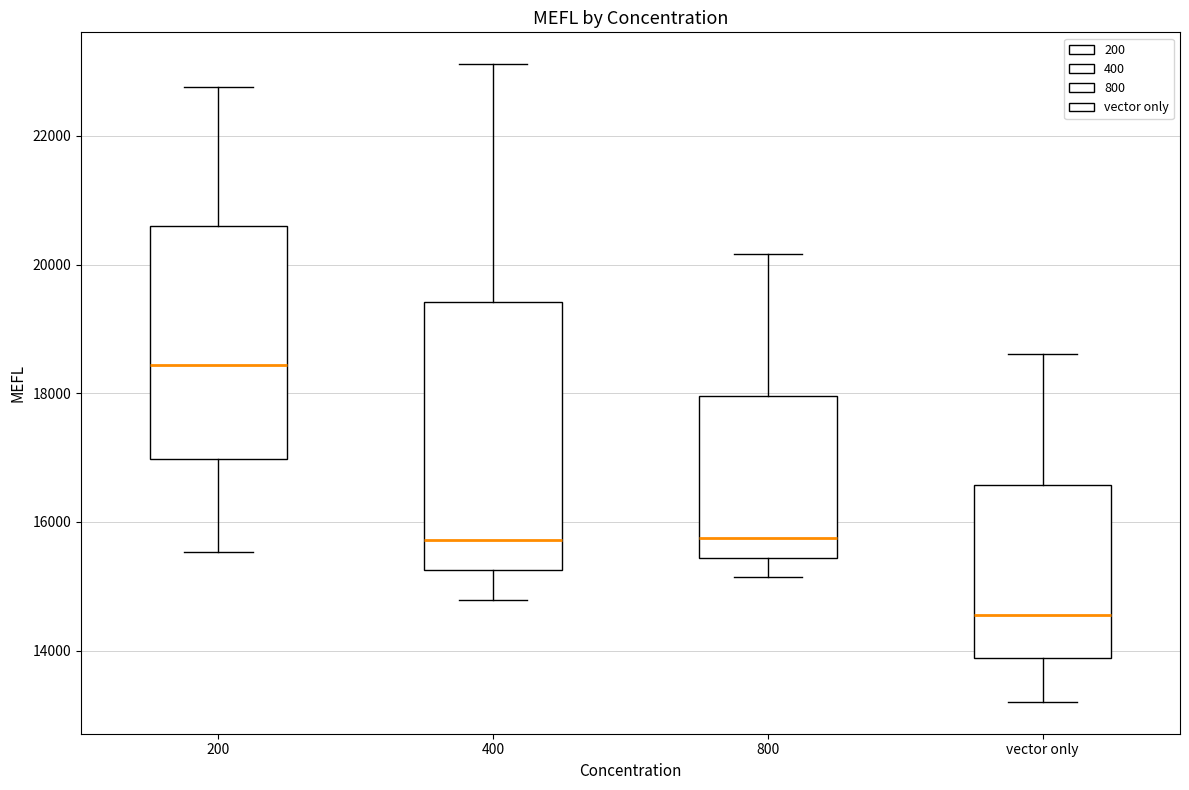

Reading left to right, transcribe this box plot: for each box, give where its median line is, the range the box spans, and where its two whiskers end, as read against the y-axis. The values are not printed on the chart, so give them approximately, as read against the axis.

200: median 18400, box 17000 to 20600, whiskers 15600 to 22800
400: median 15800, box 15200 to 19400, whiskers 14800 to 23200
800: median 15800, box 15400 to 18000, whiskers 15200 to 20200
vector only: median 14600, box 13800 to 16600, whiskers 13200 to 18600